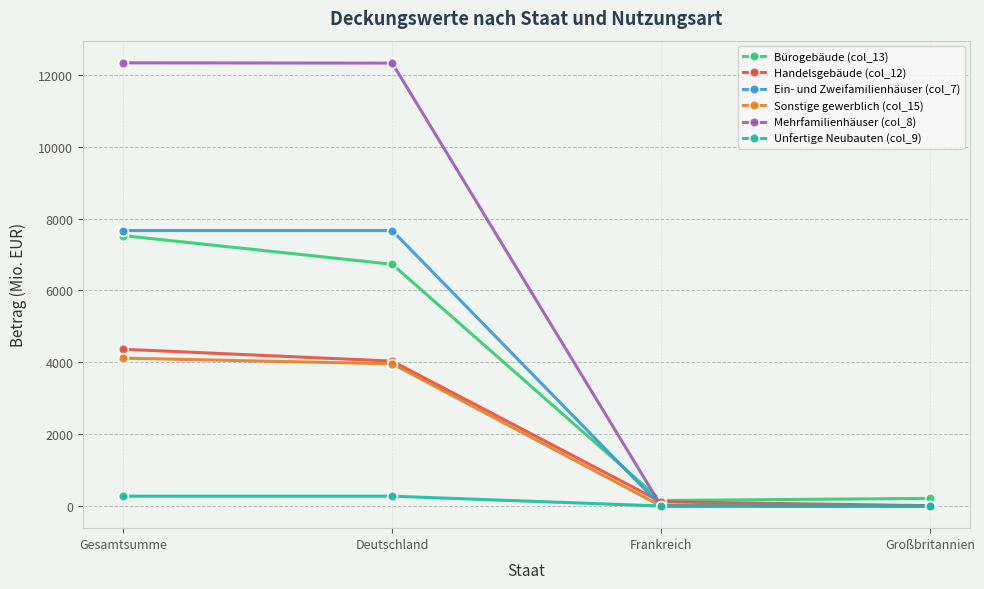

Is it true that Ein- und Zweifamilienhäuser (col_7) equals 2627.8 at Gesamtsumme?

False